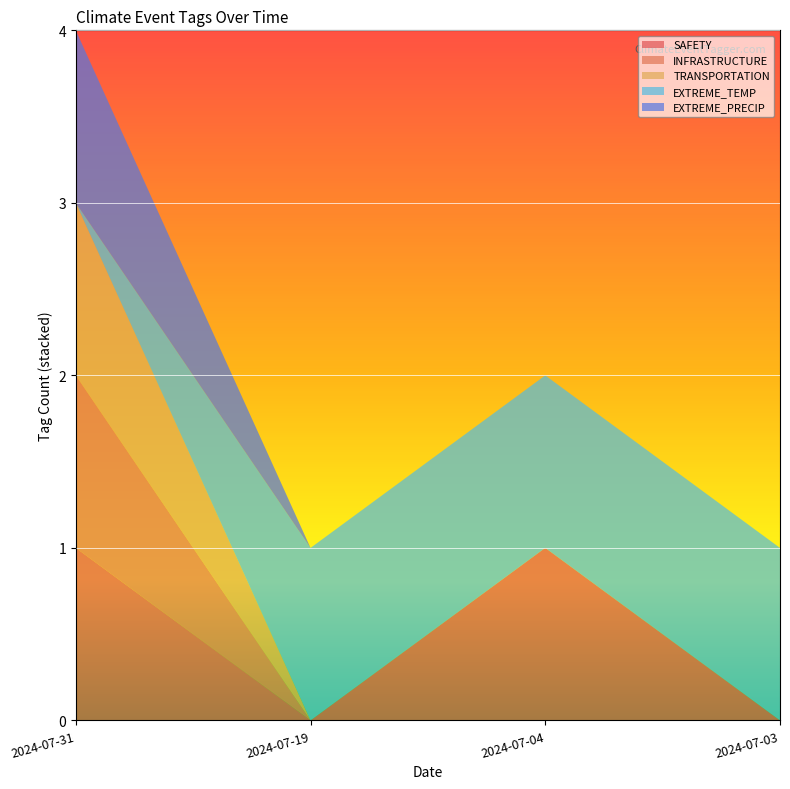

Reading right to left, list all the values displayed in this chart.

SAFETY: 2024-07-03=0	2024-07-04=1	2024-07-19=0	2024-07-31=1
INFRASTRUCTURE: 2024-07-03=0	2024-07-04=0	2024-07-19=0	2024-07-31=1
TRANSPORTATION: 2024-07-03=0	2024-07-04=0	2024-07-19=0	2024-07-31=1
EXTREME_TEMP: 2024-07-03=1	2024-07-04=1	2024-07-19=1	2024-07-31=0
EXTREME_PRECIP: 2024-07-03=0	2024-07-04=0	2024-07-19=0	2024-07-31=1